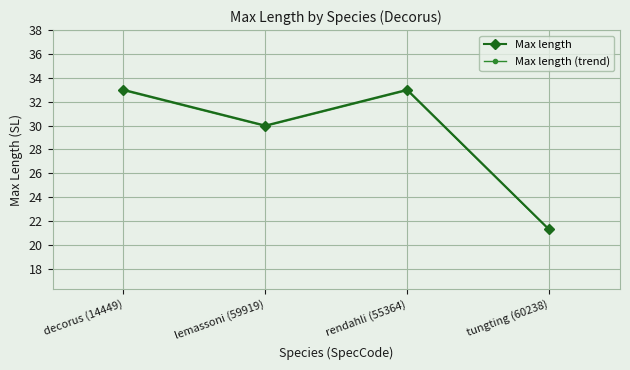

What is the sum of the Max length (trend) values at decorus (14449) and lemassoni (59919)?

62.9